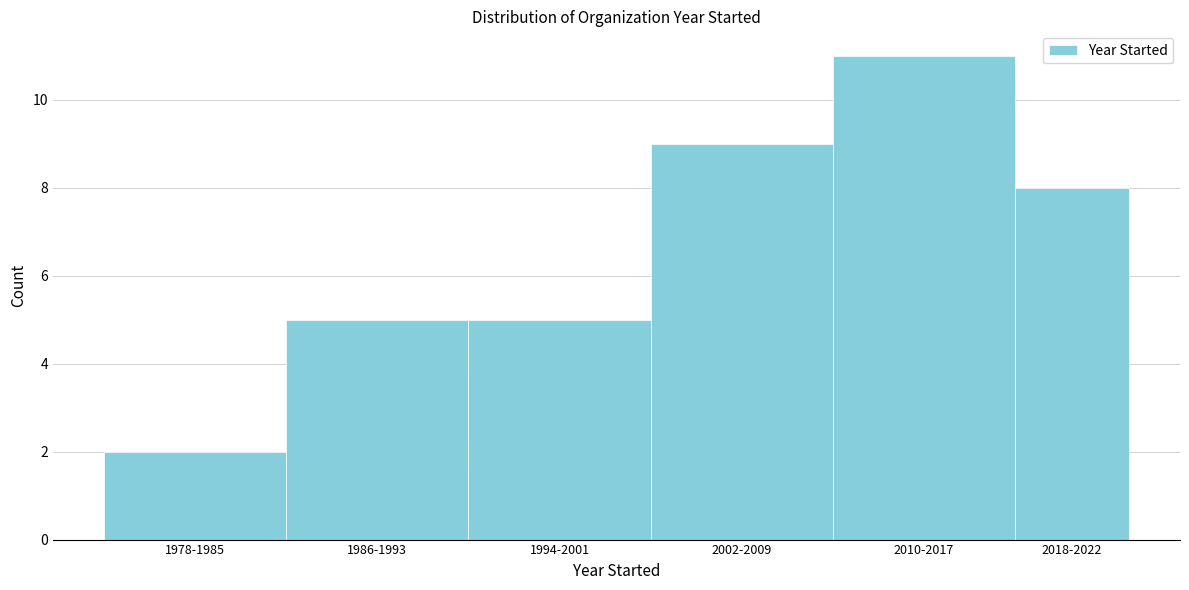

Reading left to right, transcribe all the data shown in this chart.

1978-1985=2	1986-1993=5	1994-2001=5	2002-2009=9	2010-2017=11	2018-2022=8